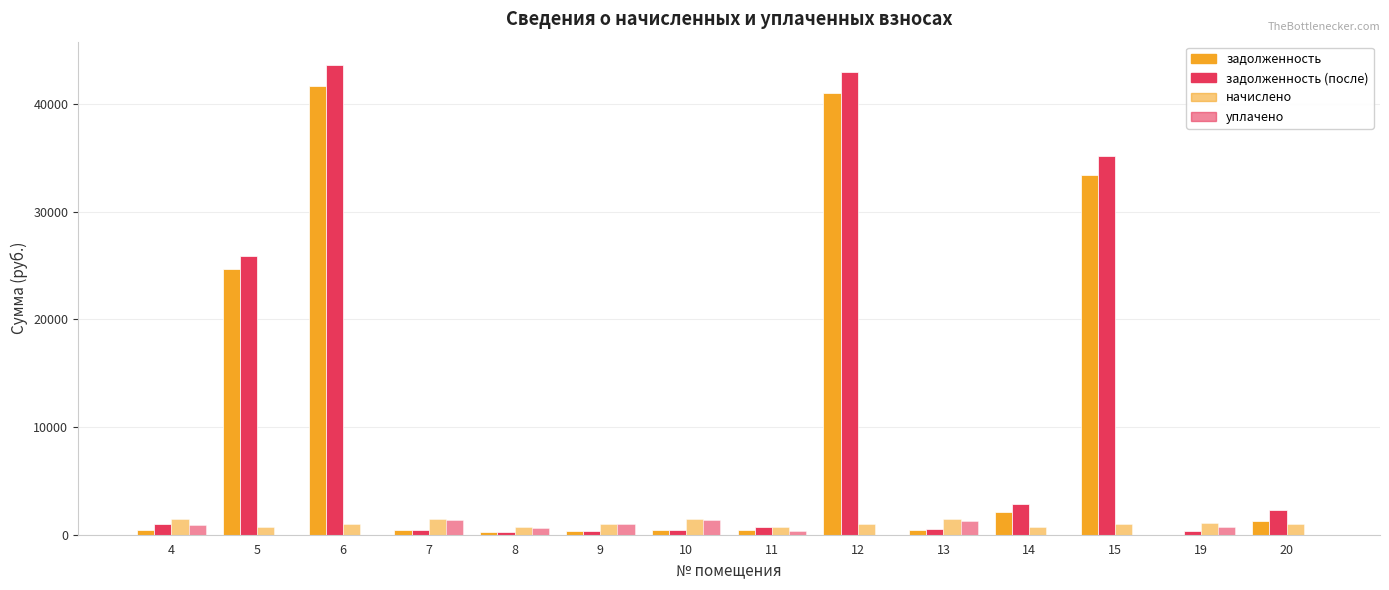

How many data points in задолженность (после) are above 956?

7